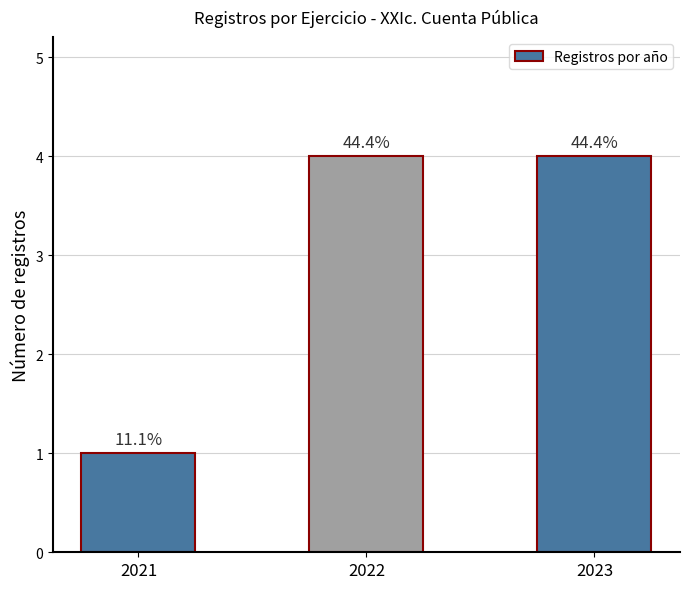

Are the bars horizontal?

No